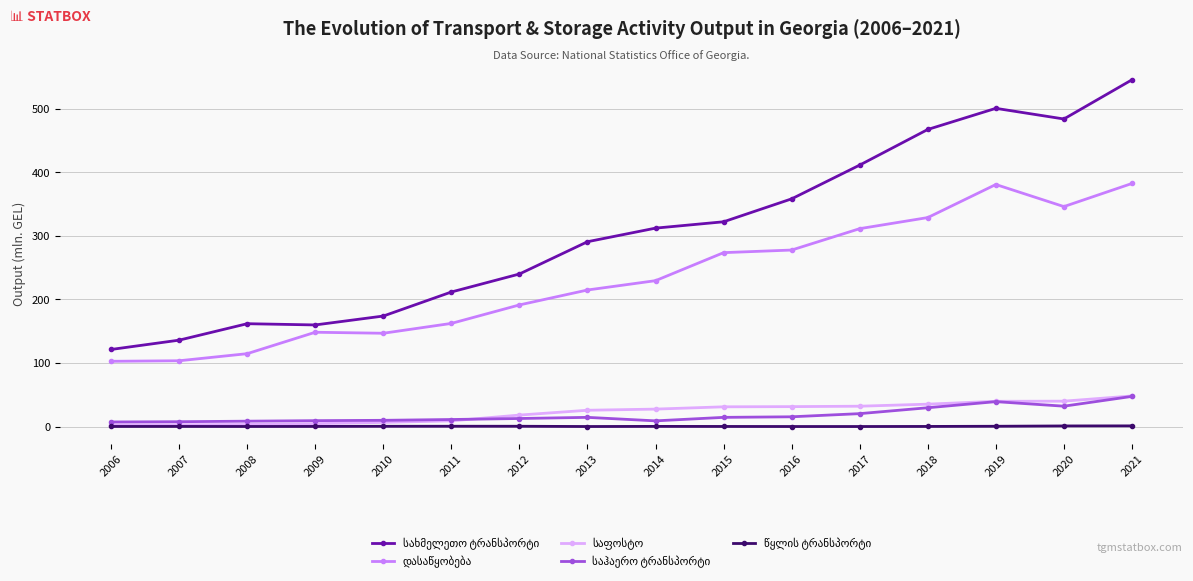

At which category is the sum across all series the highest?

2021